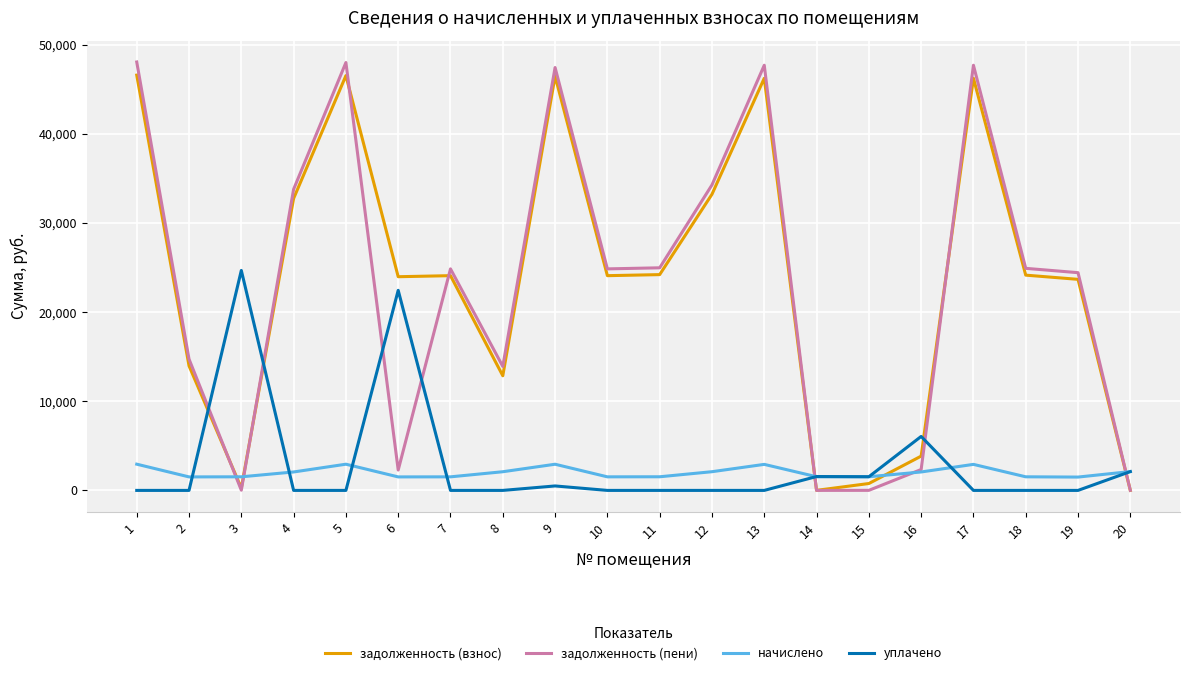

What is the total value across all series at 18?

50582.5